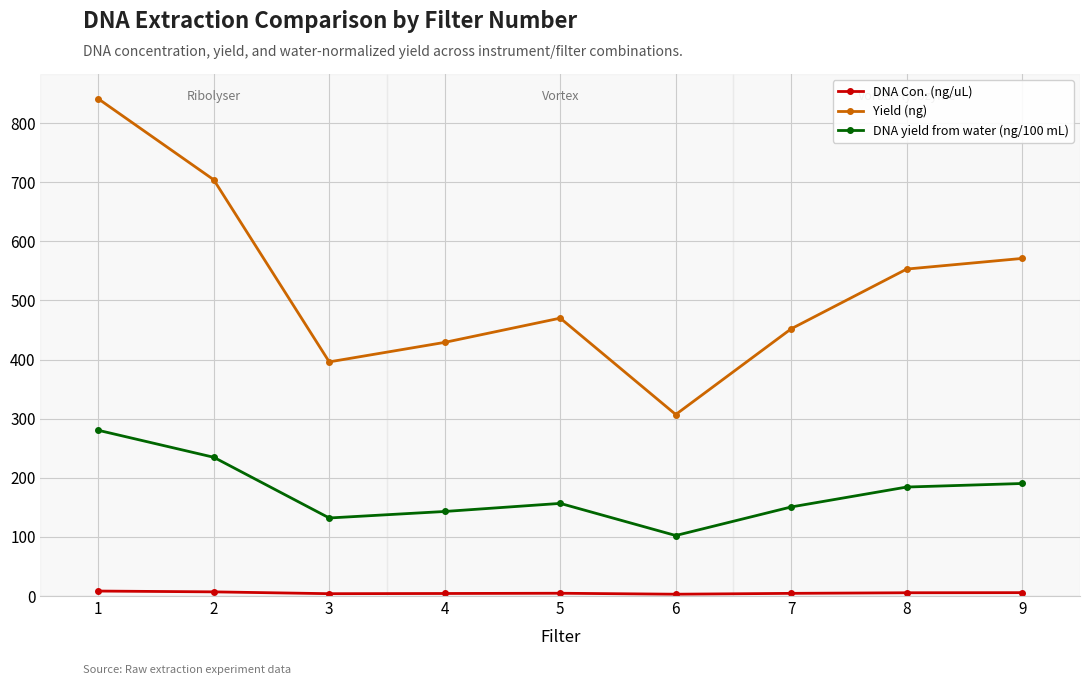

Rank the categories by Yield (ng) value from lowest to highest.

6, 3, 4, 7, 5, 8, 9, 2, 1